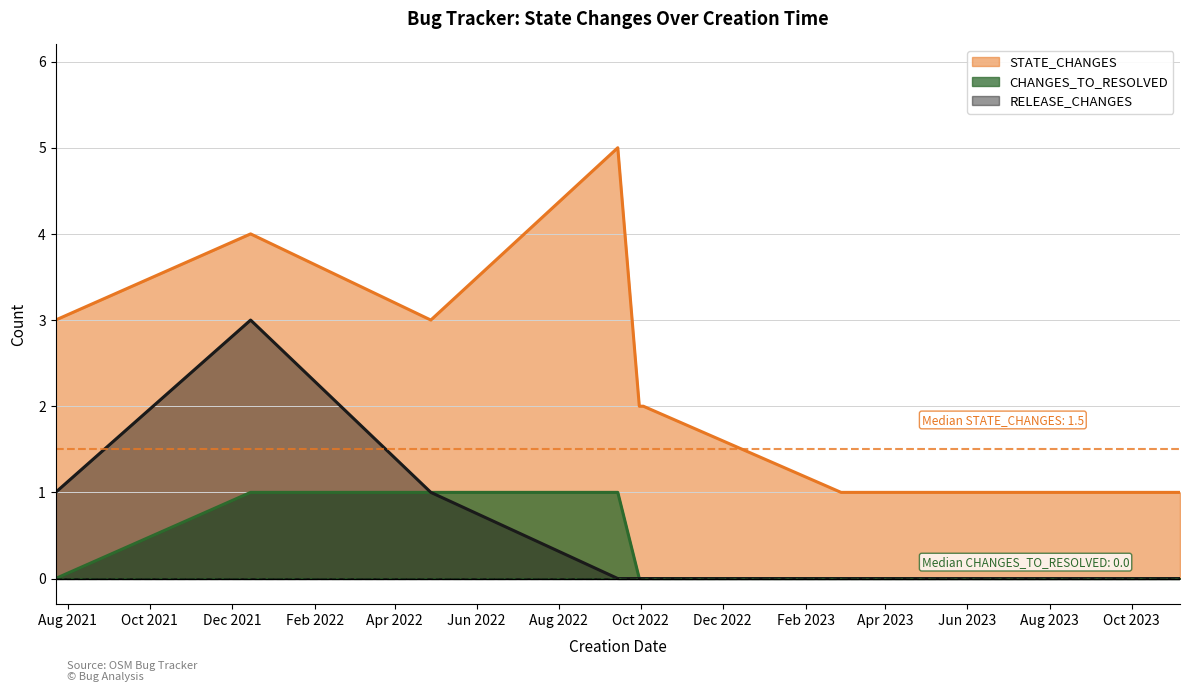

What is the maximum value shown in the chart?

5